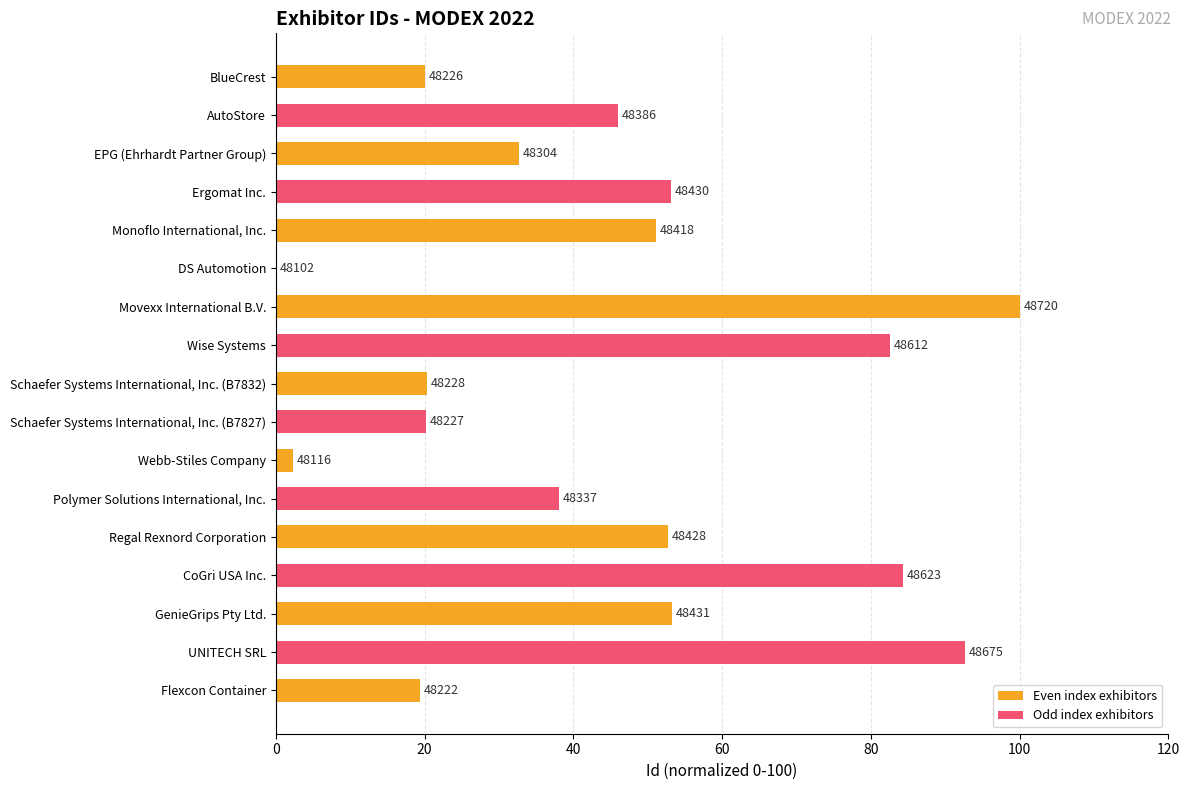

Are the bars horizontal?

Yes